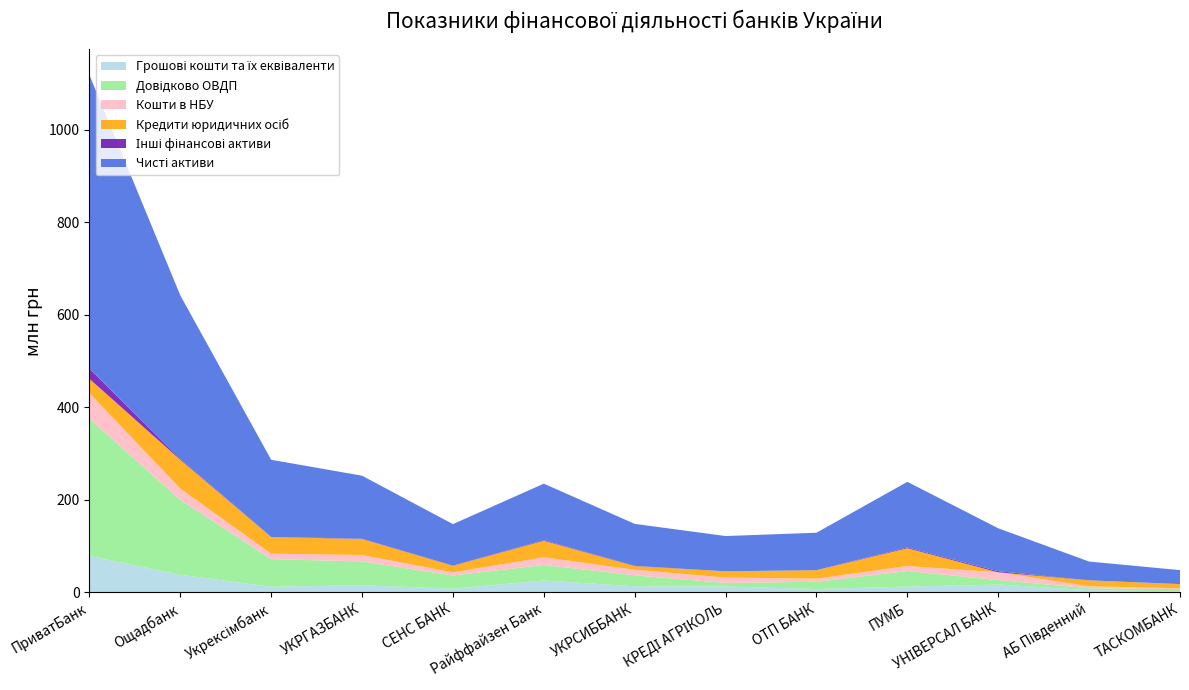

Reading right to left, transcribe all the data shown in this chart.

Грошові кошти та їх еквіваленти: 2152507.3	5069175.1	16998760.1	12705947.1	7446380.1	12886506.4	13402042.1	25855264.4	8234383.5	15553693.9	12427352.1	38152539.0	78942380.5
Довідково ОВДП: 5115989.0	3924432.0	9769818.0	33610630.0	15623213.0	7739549.0	23700922.0	33558313.0	28465796.0	51478458.0	59634434.0	161811907.0	296499098.0
Кошти в НБУ: 1820292.1	4417860.1	16812243.7	10810563.0	6739442.4	11570250.4	12079801.6	16647509.6	6784576.0	14016891.3	11821481.7	24517994.0	55198760.9
Кредити юридичних осіб: 8955468.7	12806899.8	0.0	38458869.2	18269874.1	13475576.2	7844474.5	35650018.1	14219457.5	34461639.0	35881676.1	62180895.0	30916089.4
Інші фінансові активи: 88050.8	-201.5	2356458.0	1717121.5	165506.8	51361.3	439184.6	1272989.2	324835.9	708072.5	93900.4	1874764.5	21843767.9
Чисті активи: 30159230.1	40599873.8	92723470.9	141735961.0	80850931.8	76186704.6	90733589.2	122104088.5	89652927.5	136052296.6	166834551.5	353365245.9	634515918.1